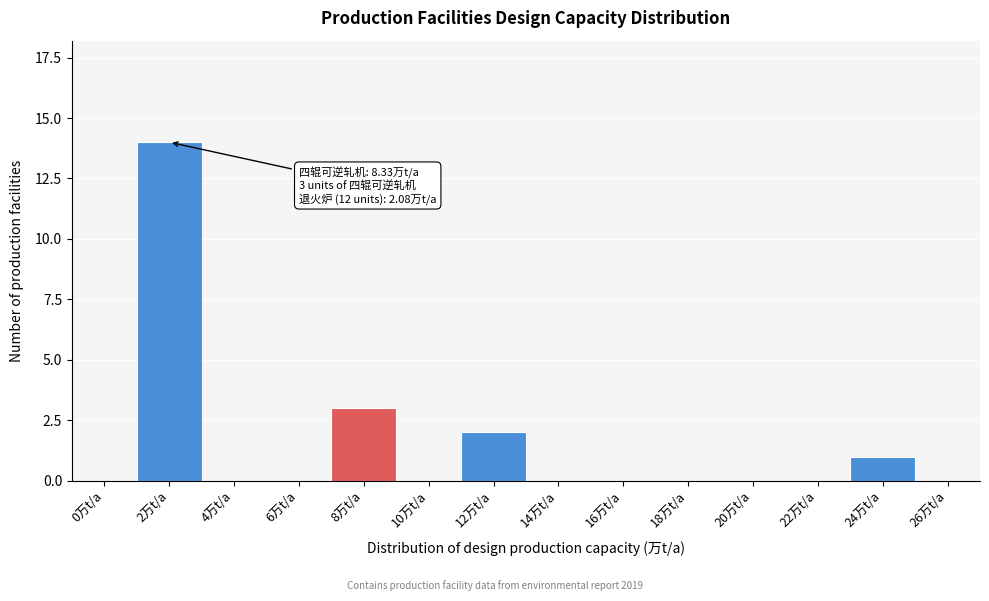

Reading right to left, list all the values displayed in this chart.

26万t/a=0	24万t/a=1	22万t/a=0	20万t/a=0	18万t/a=0	16万t/a=0	14万t/a=0	12万t/a=2	10万t/a=0	8万t/a=3	6万t/a=0	4万t/a=0	2万t/a=14	0万t/a=0